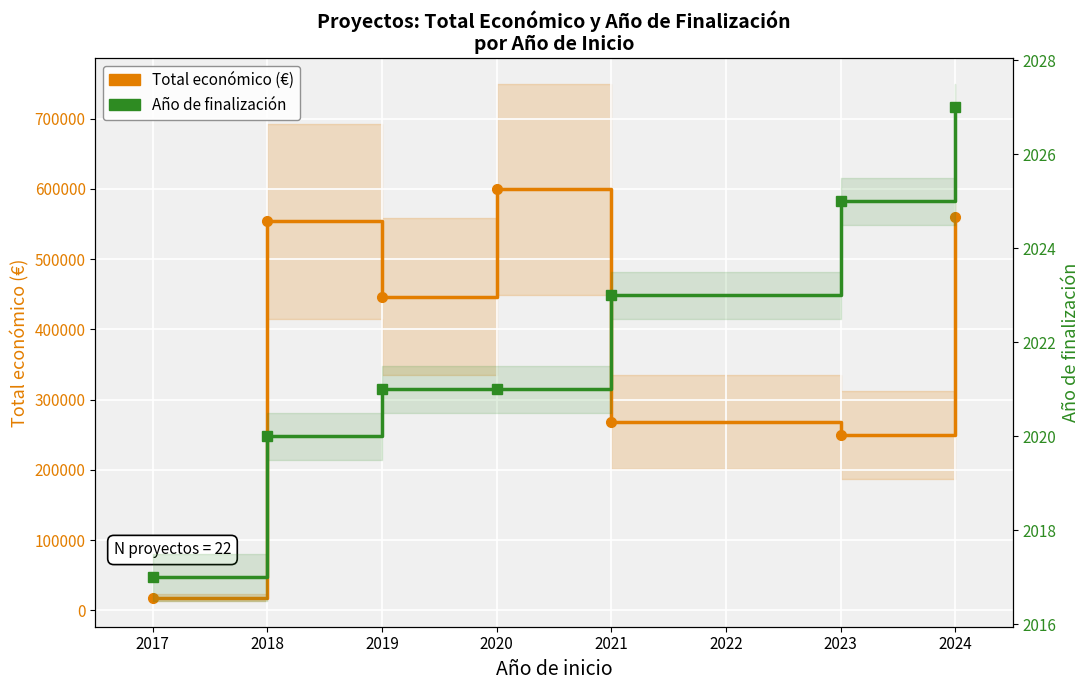

In Total económico (€), how many points are higher than both neighbors (excluding endpoints)?

2